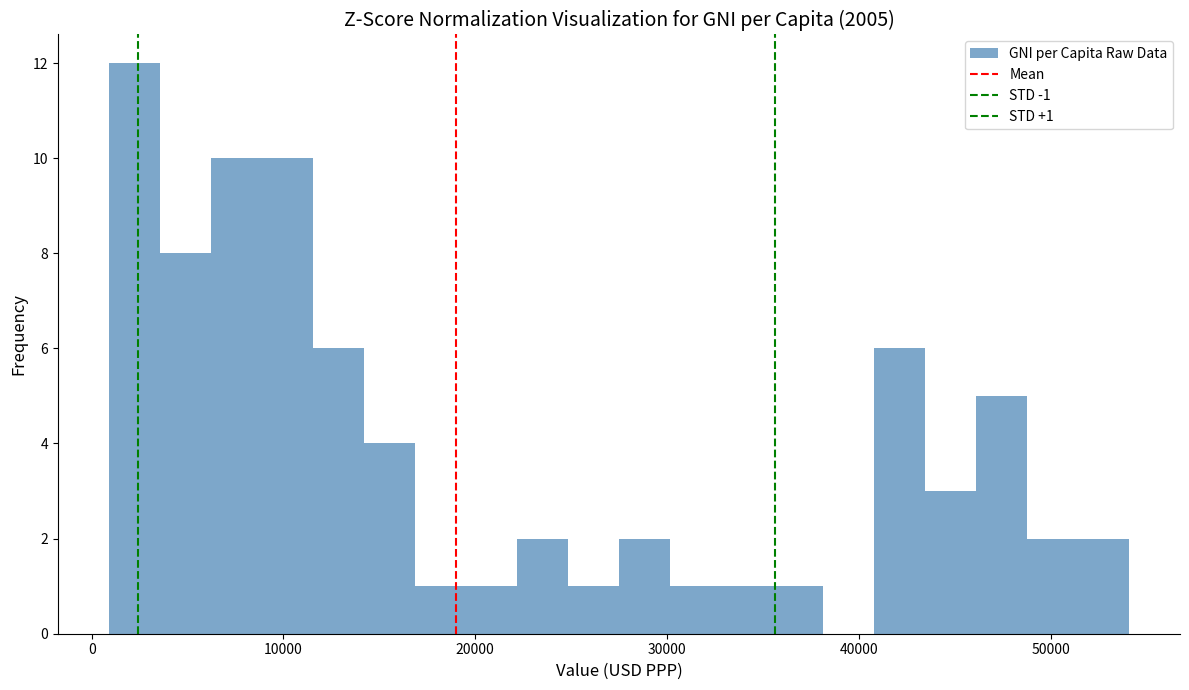

Around what value on the x-axis is the tallest bar? Give the approximate position of its centre, as read against the axis.

2000